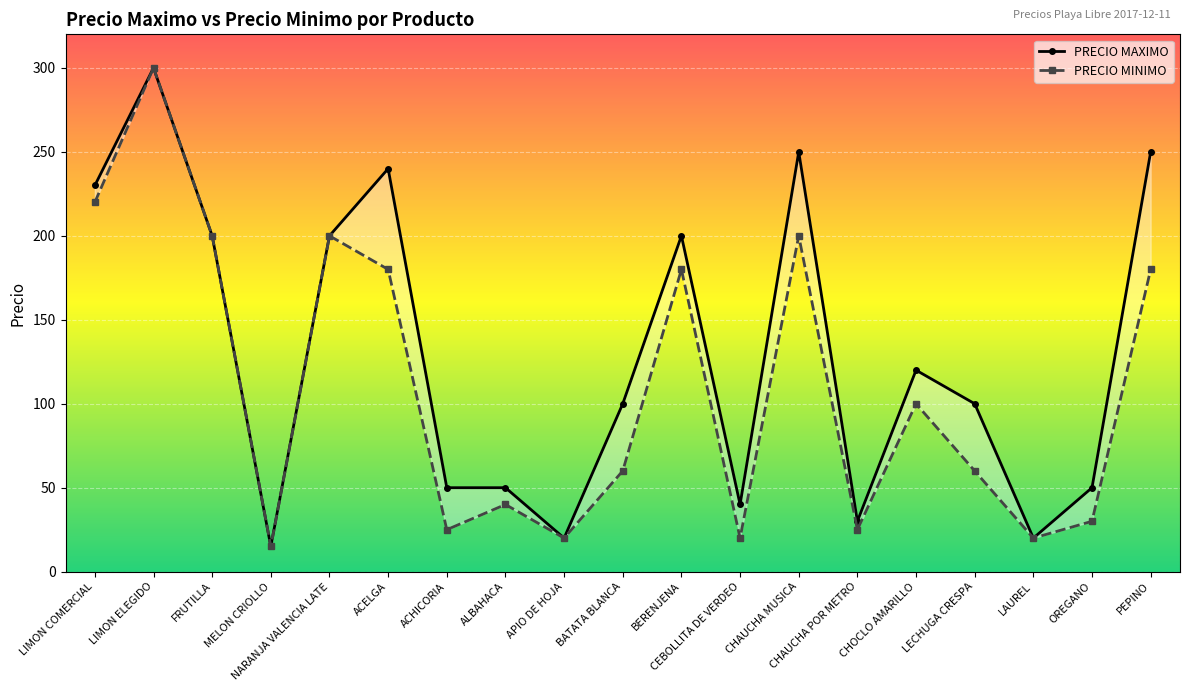

True or false: PRECIO MAXIMO and PRECIO MINIMO intersect in this chart.

False